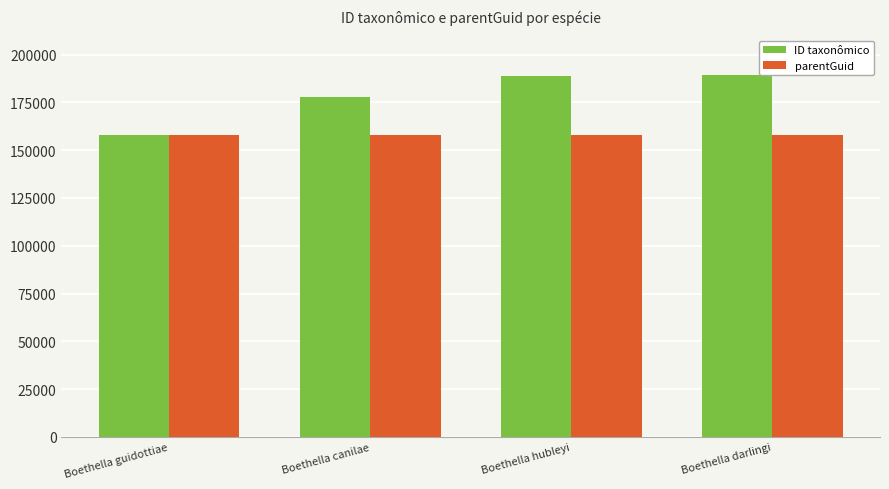

What is the total value across all series at Boethella darlingi?

347148